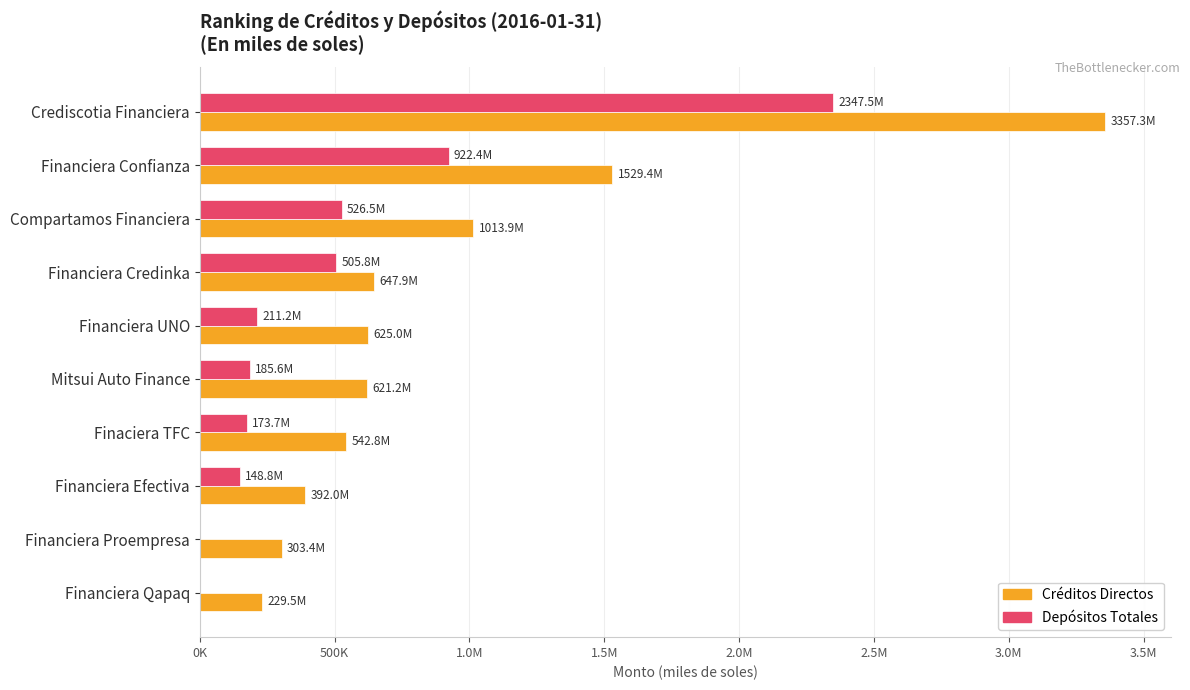

What are all the series names shown in the legend?

Créditos Directos, Depósitos Totales